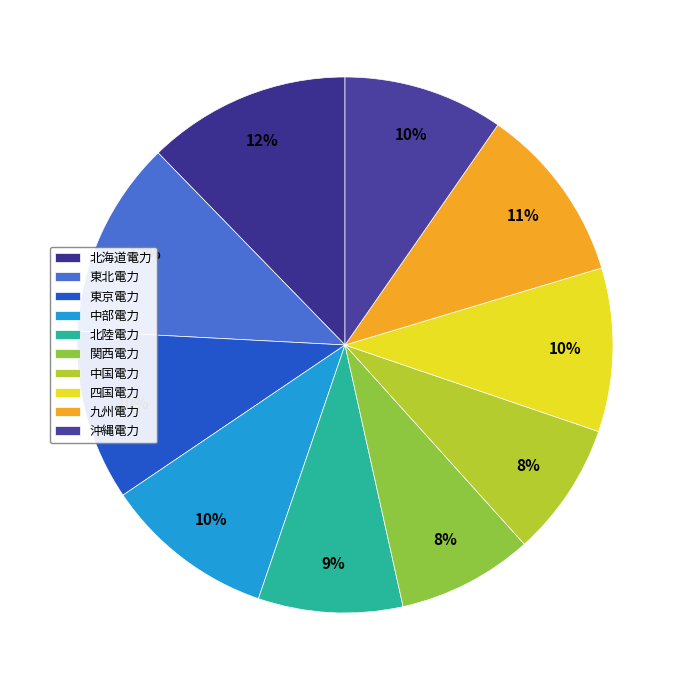

Is 中部電力 the majority of the pie?

No